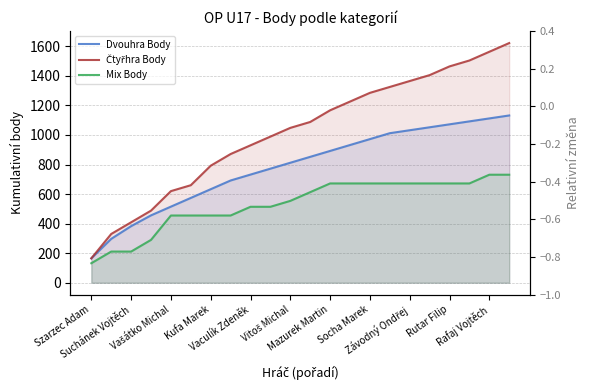

What value does the Mix Body series have at 13, to the nearest 50?

650